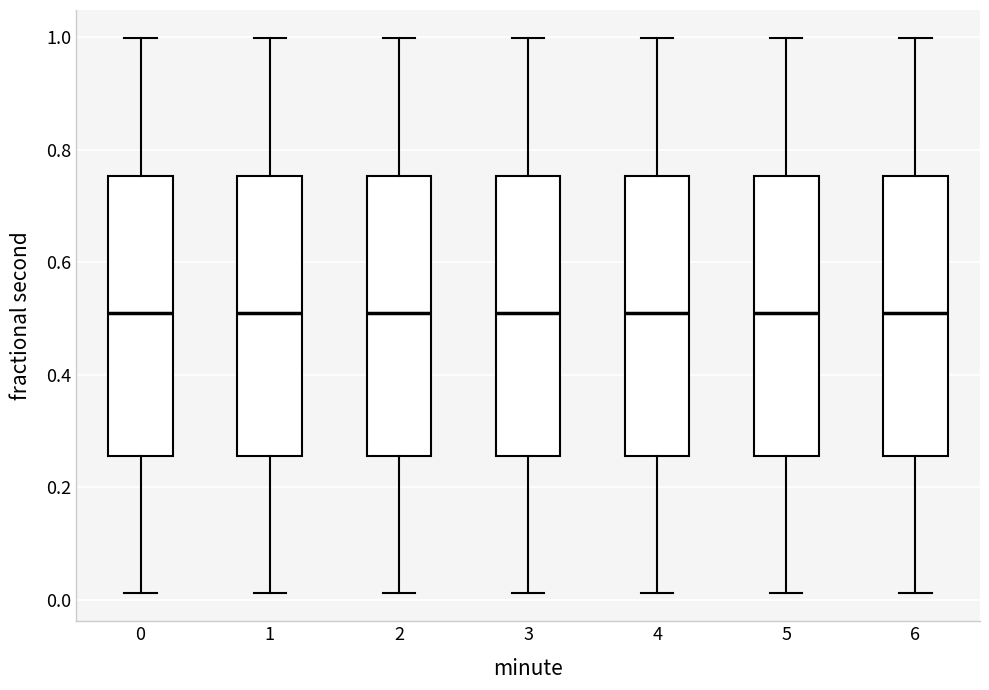

Where is the upper edge of the box at x = 1 on the y-axis? The values are not printed on the chart, so give them approximately, as read against the axis.

0.76